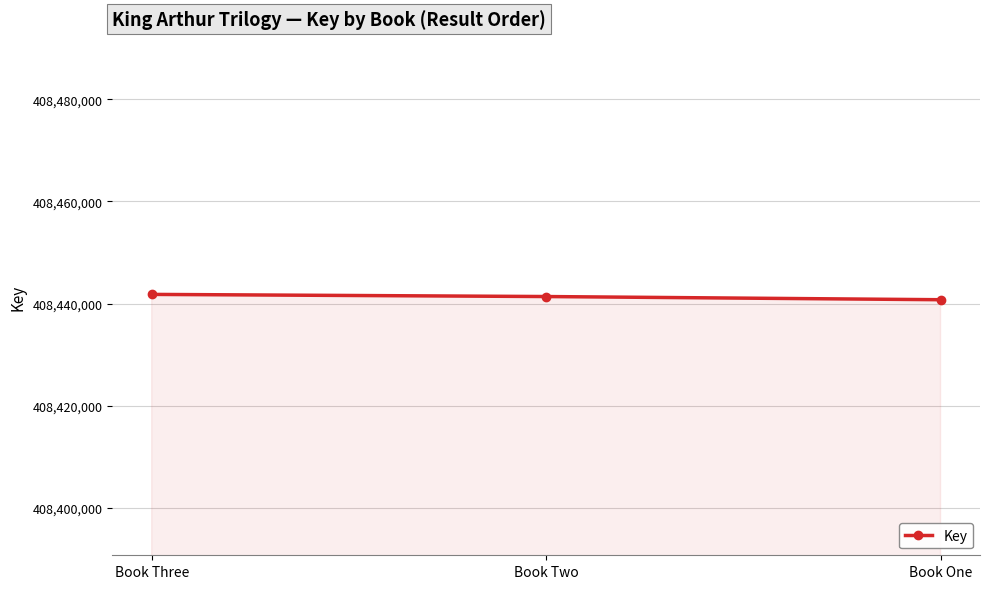

How many lines are shown in the chart?

1